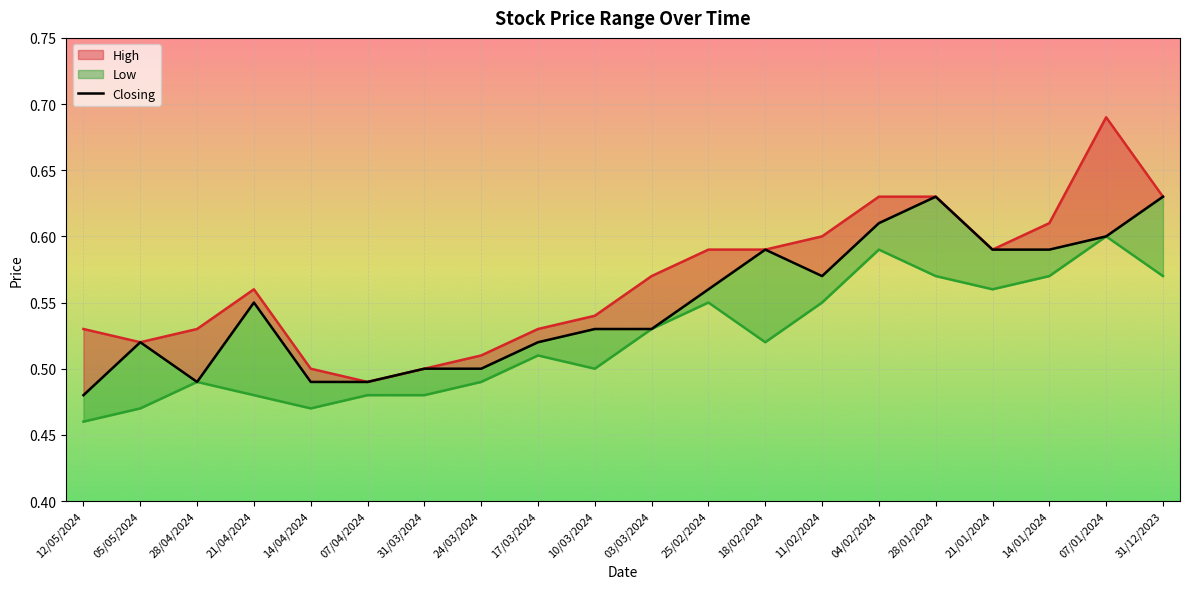

Between 18/02/2024 and 31/12/2023, which is larger?

31/12/2023